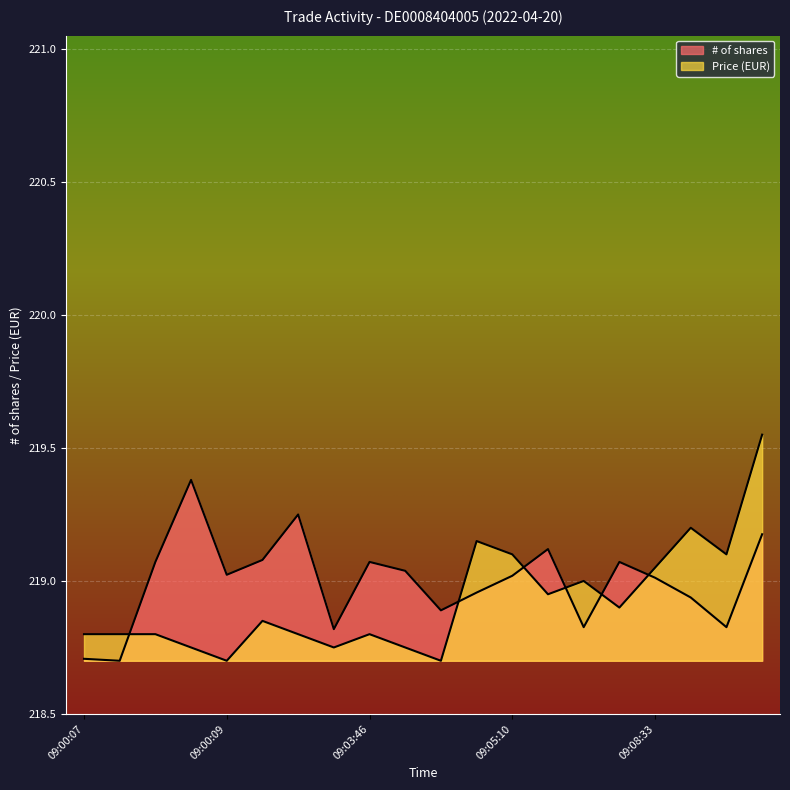

List the series in order of their overall mean, lowest first.

Price, # of shares